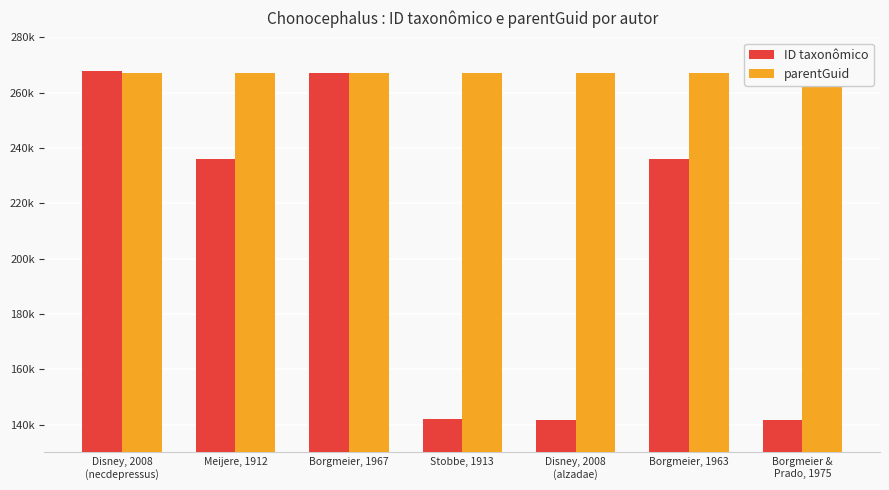

What is the label of the 7th bar from the left?

Borgmeier &
Prado, 1975